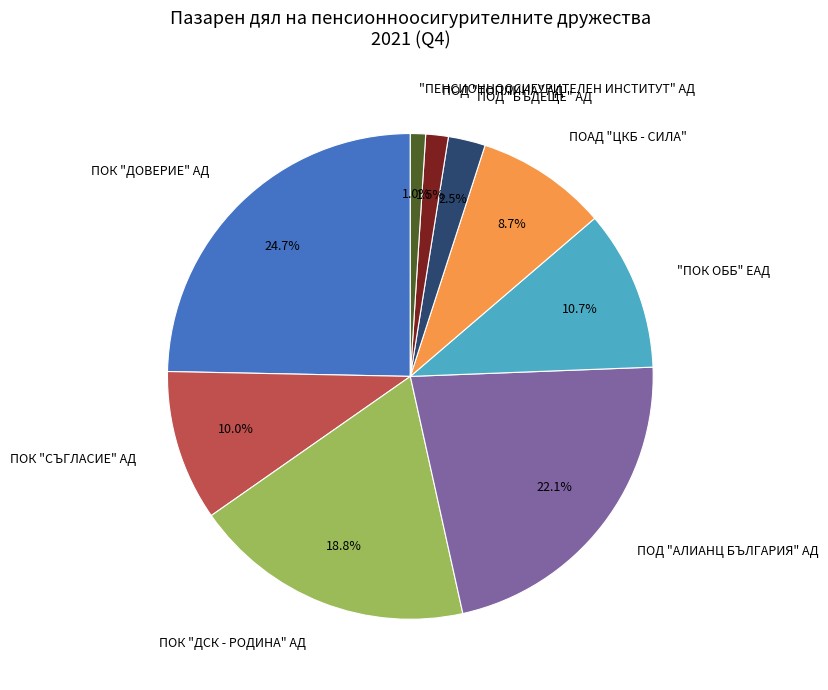

Is the sum of ПОК "ДСК - РОДИНА" АД and "ПЕНСИОННООСИГУРИТЕЛЕН ИНСТИТУТ" АД greater than half?

No